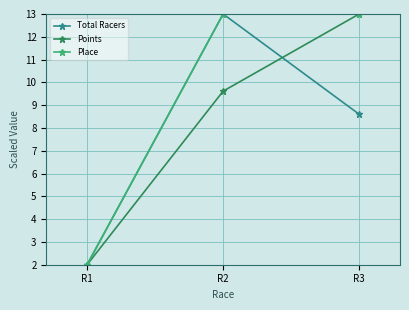

Which series has the largest total across all categories?

Place